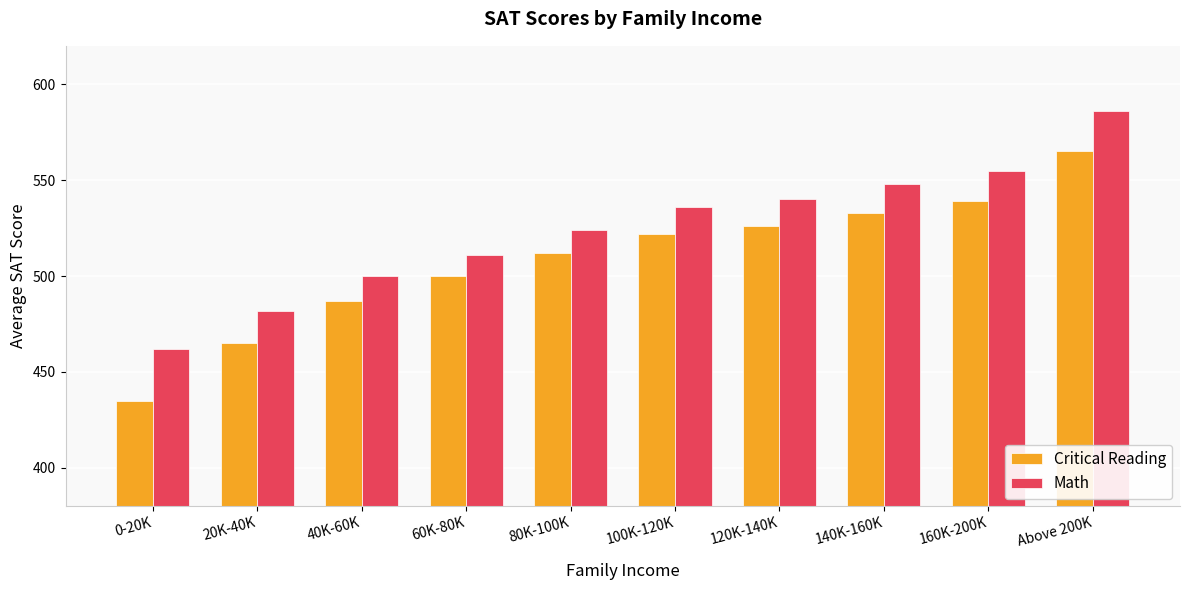

True or false: Critical Reading has a value of 533 at 140K-160K.

True